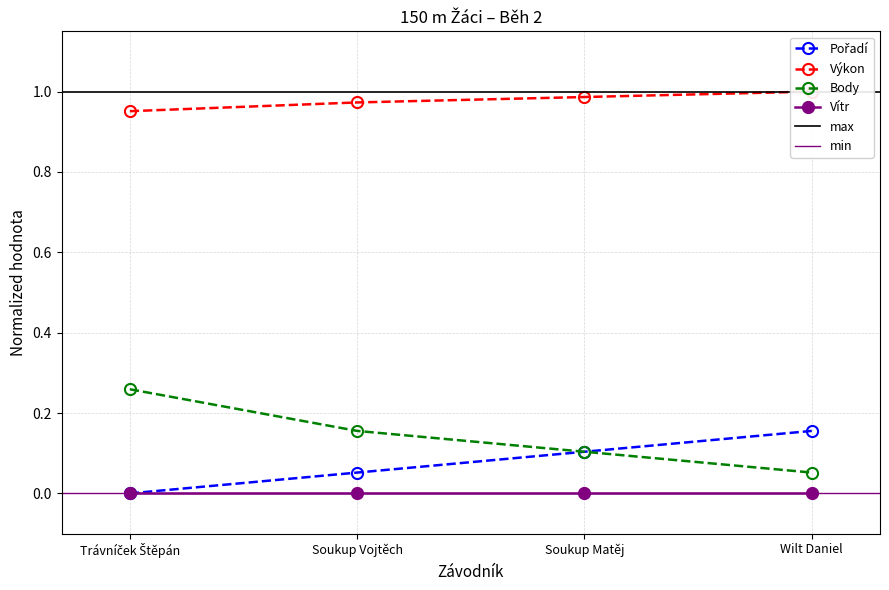

What is the lowest value of the Body series?

0.1